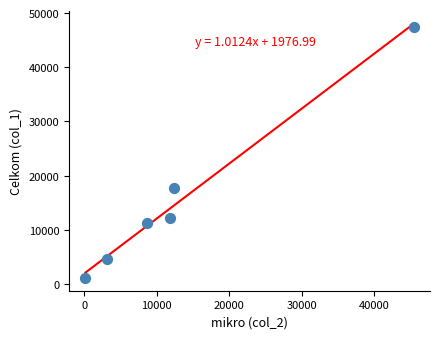

What is the average Y value?

15753